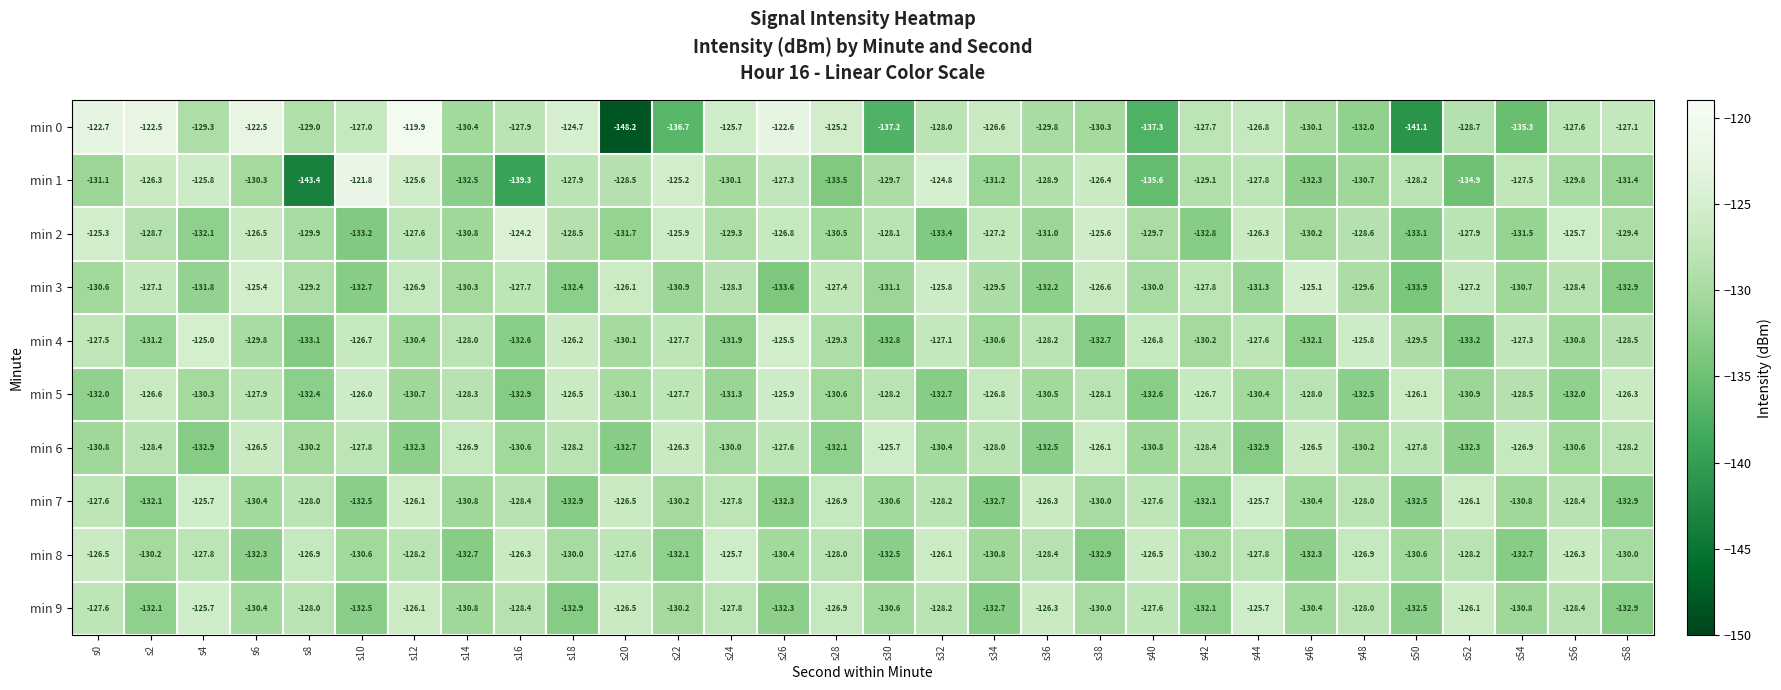

Where is min 4 nearest to the value -129?

s28